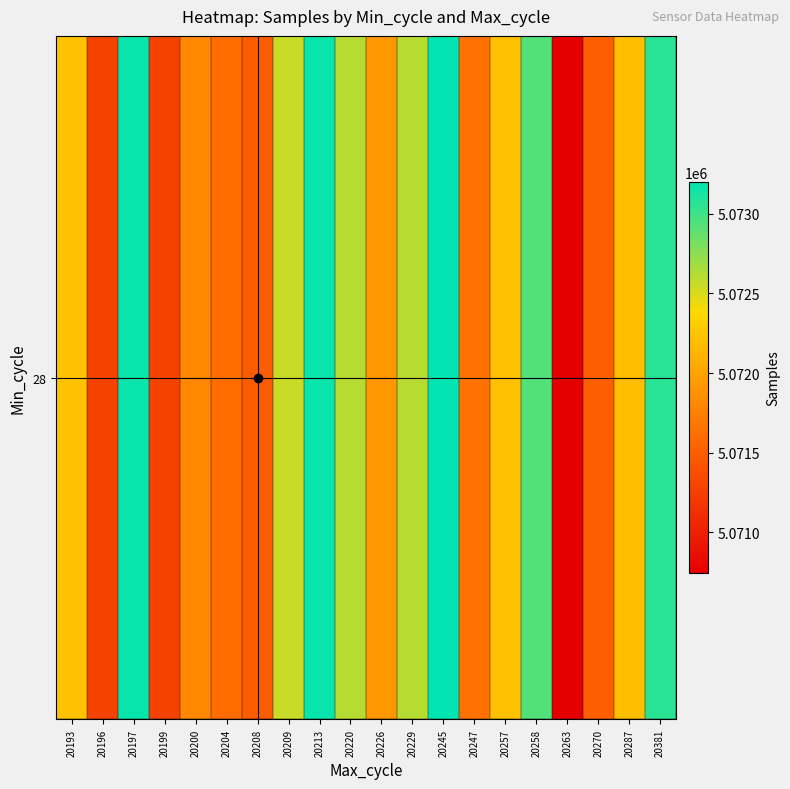

List the labels in order of value, smallest first.

20263, 20196, 20199, 20208, 20270, 20204, 20247, 20200, 20226, 20287, 20257, 20193, 20209, 20220, 20229, 20258, 20381, 20197, 20213, 20245